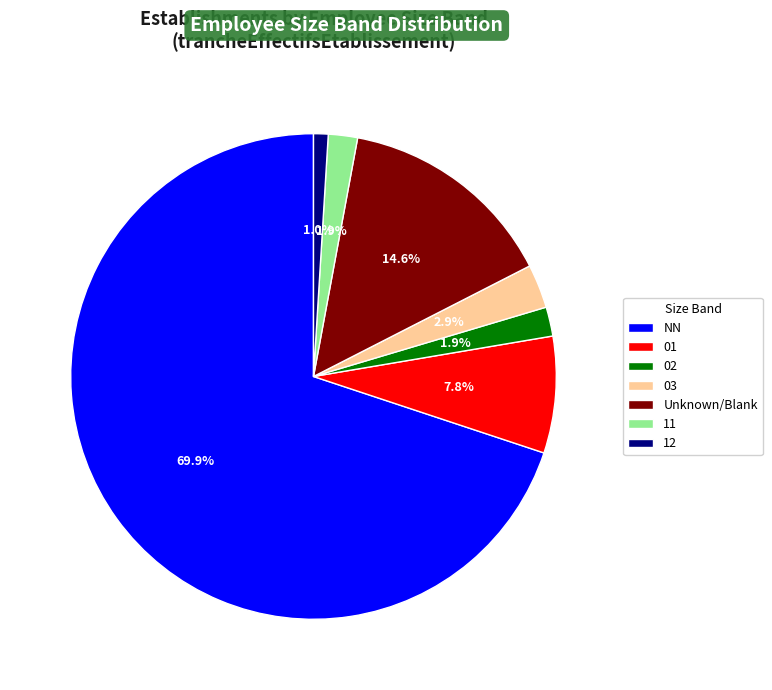

To the nearest percent, what portion does 03 represent?

3%